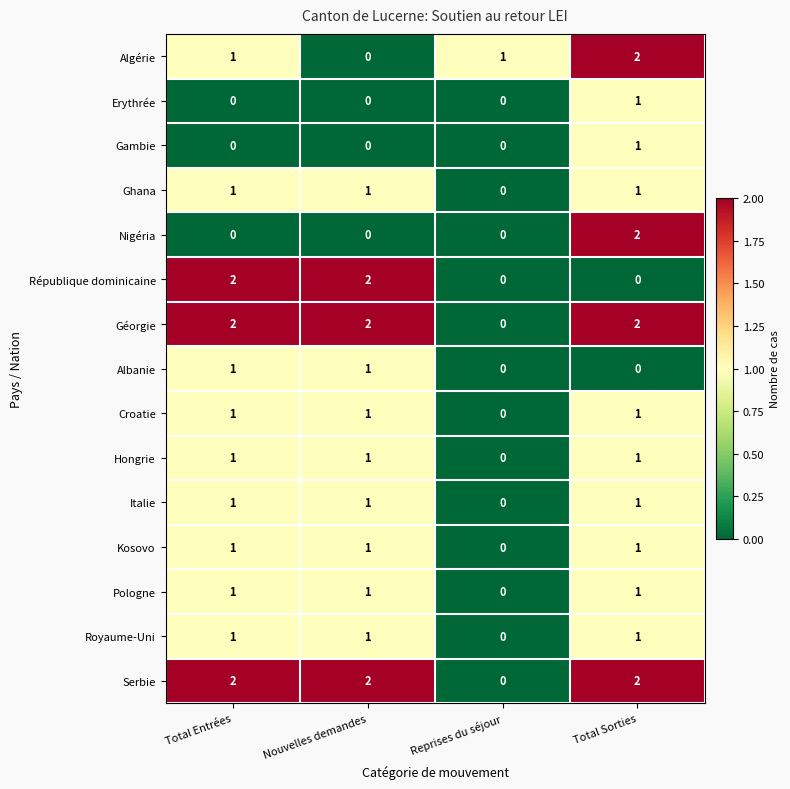

At which category is the sum across all series the highest?

Total Sorties